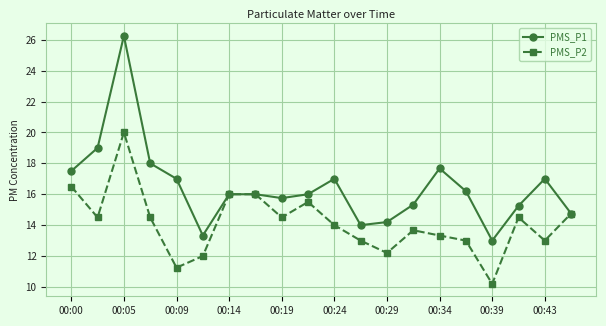

What is the lowest value of the PMS_P2 series?

10.2